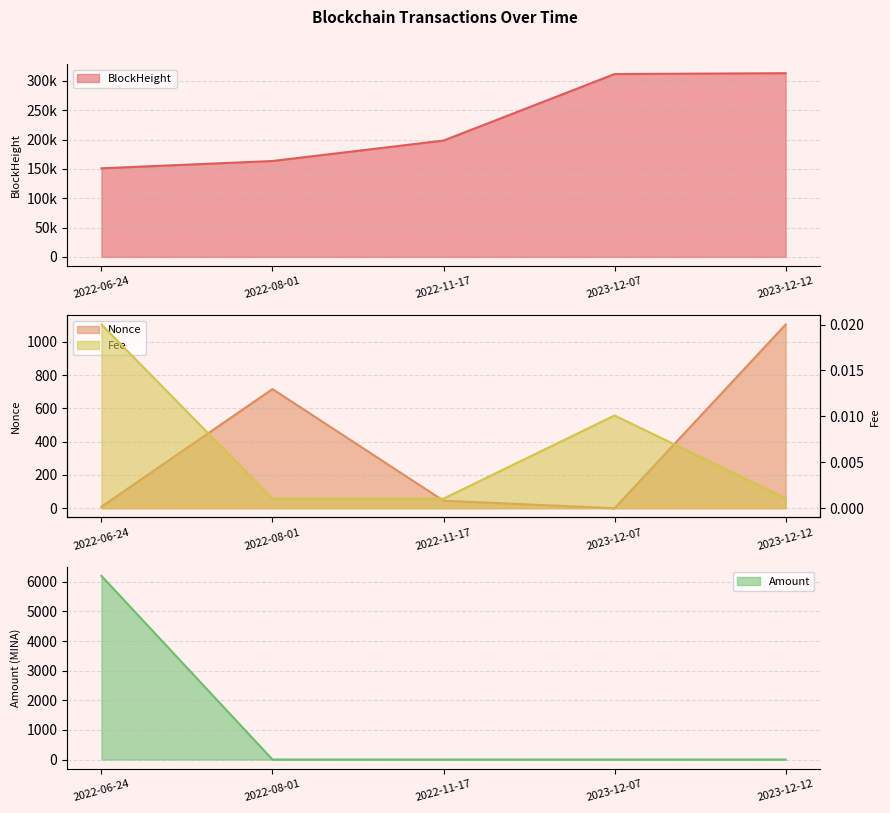

Count the number of data series in this chart.

4